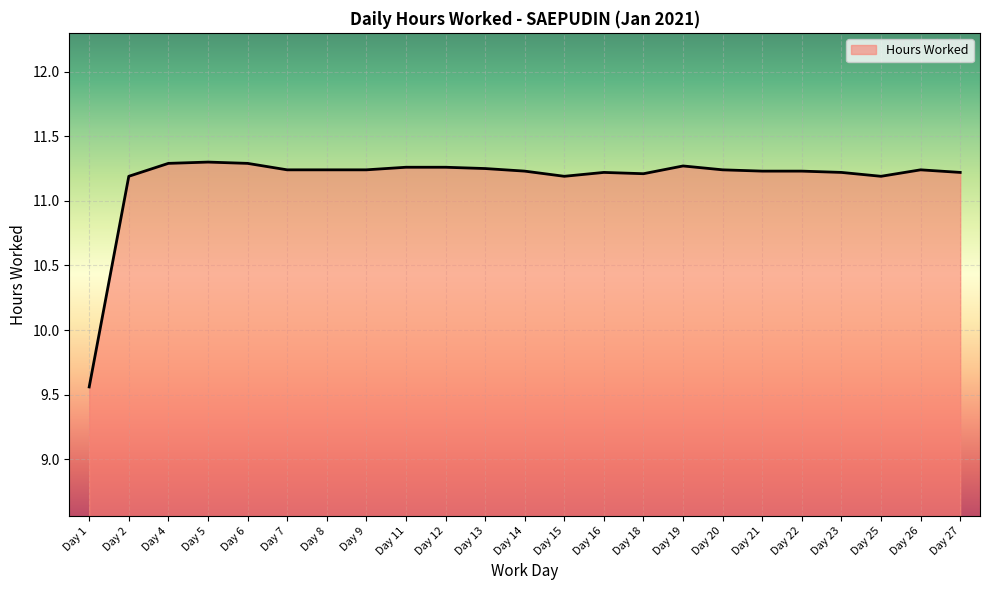

The value at Day 25 is 15.0. True or false?

False